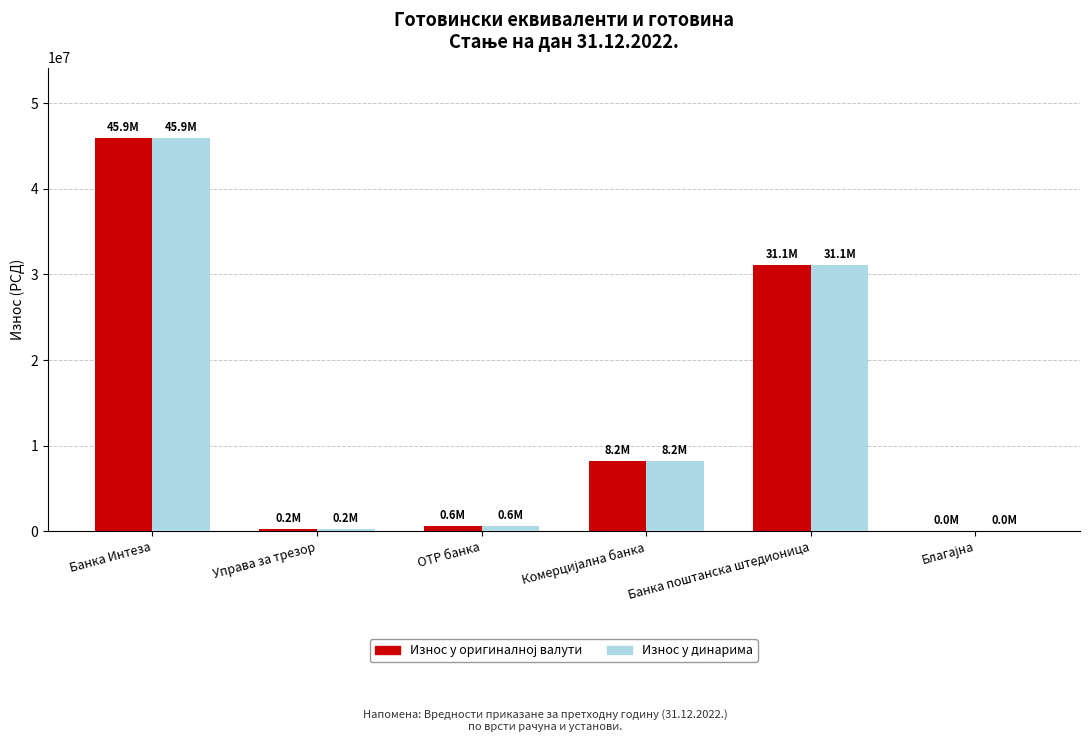

What is the total value across all series at Банка Интеза?

91826548.0